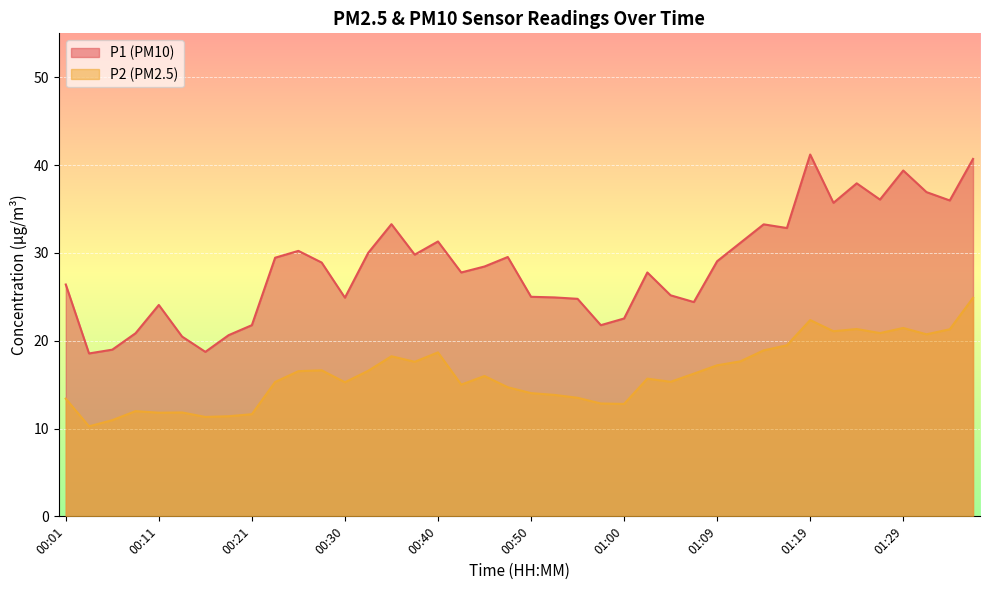

How many values in the P1 series exceed 28?

21